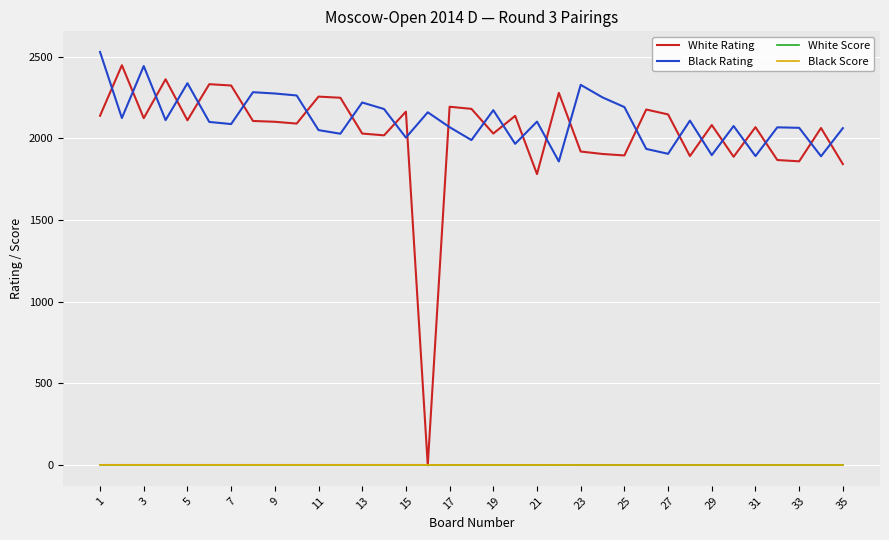

What is the maximum value shown in the chart?

2528.0